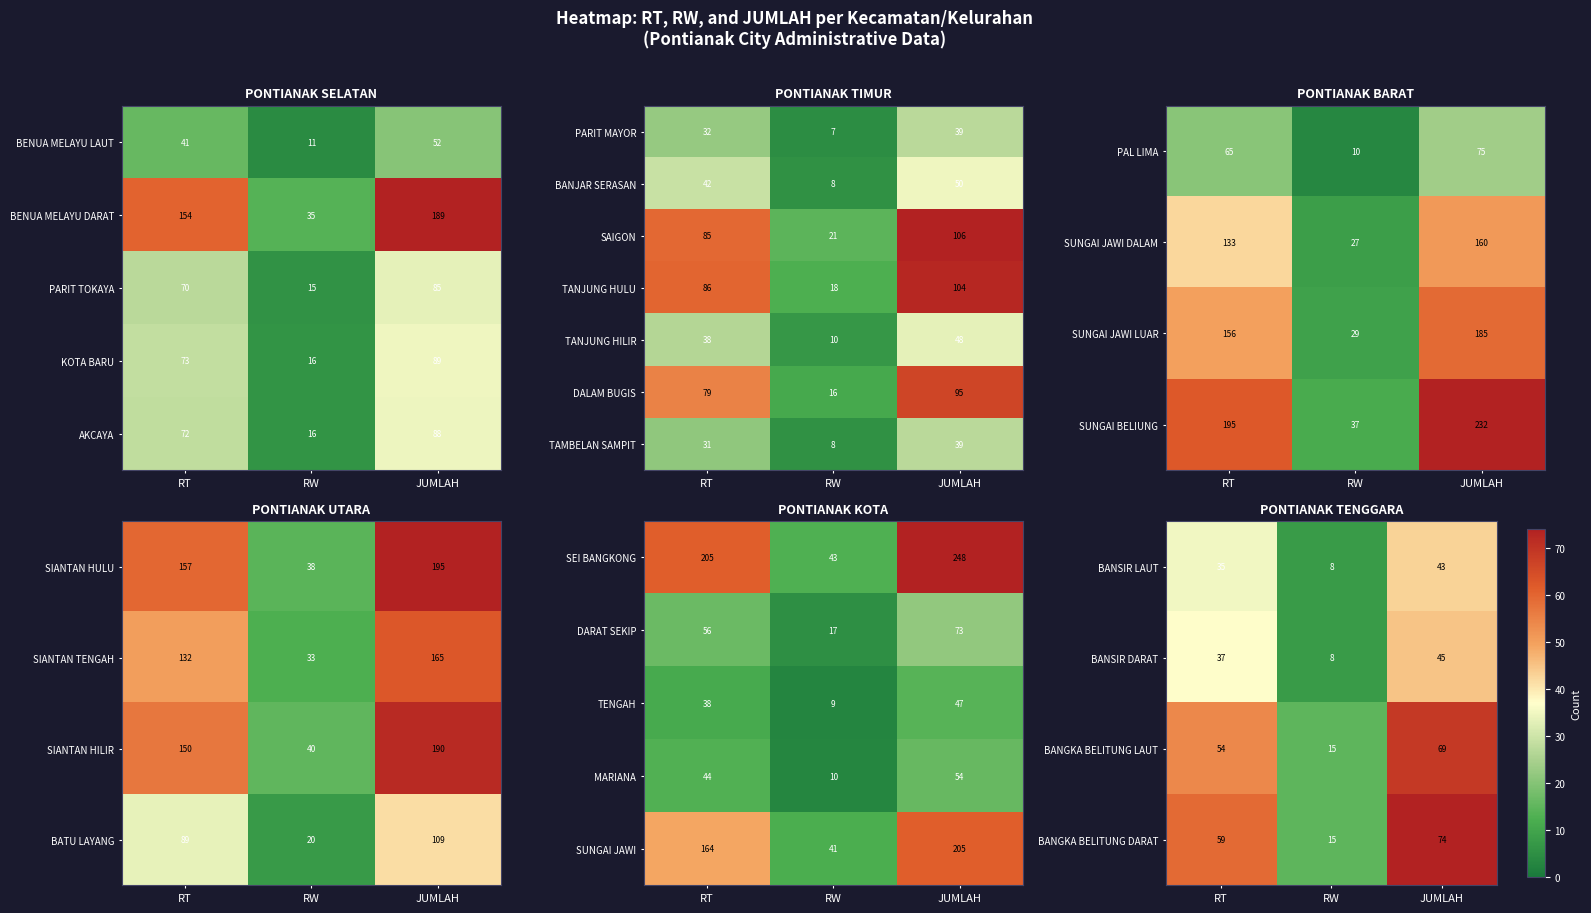

What is the difference between the BANJAR SERASAN values at RT and RW?

34